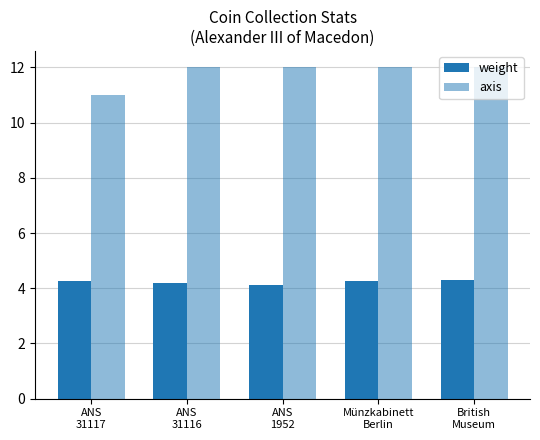

How many bars are there in total?

10